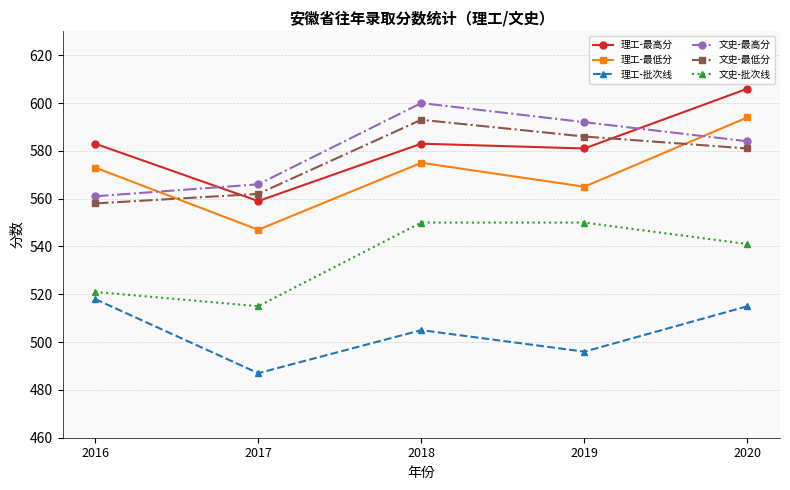

List the labels in order of 文史-最高分 value, smallest first.

2016, 2017, 2020, 2019, 2018